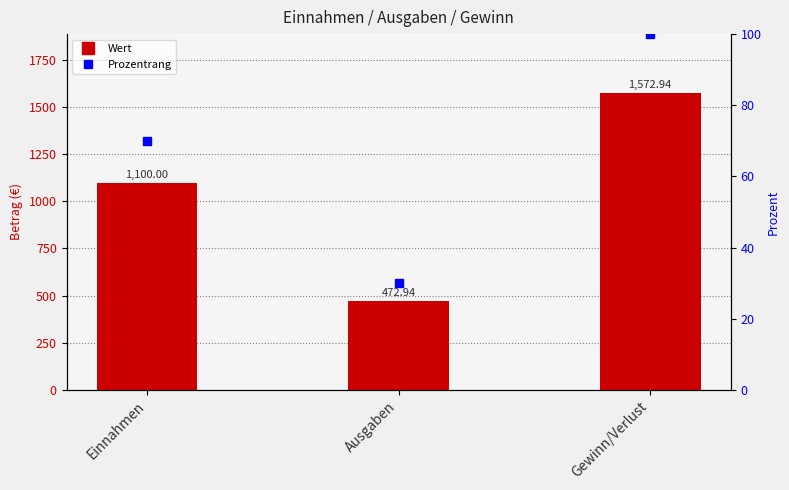

Approximately how many times larger is the value at Einnahmen compared to Gewinn/Verlust?

0.7